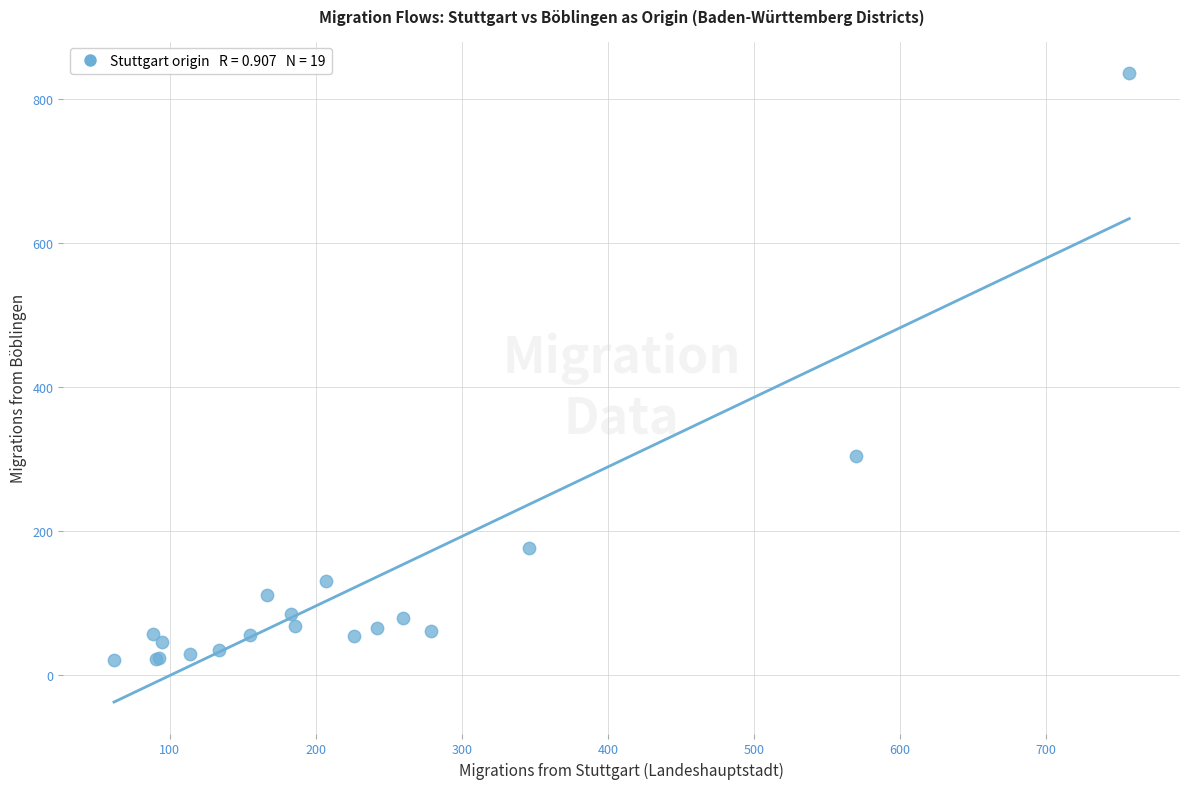

What Y value in the scatter plot is closest to 428?

305